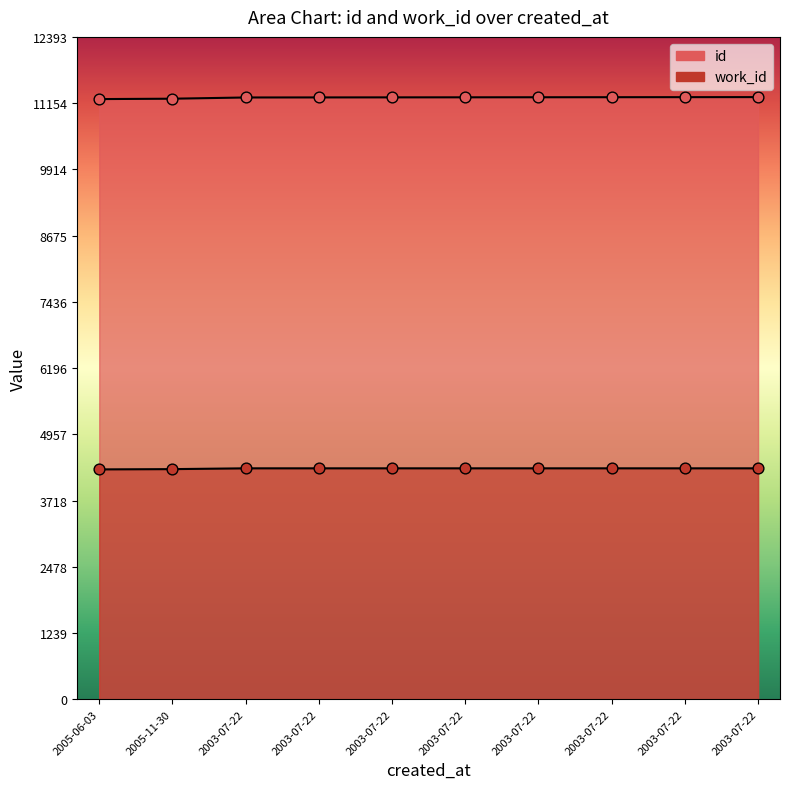

Which series reaches the minimum Y coordinate?

work_id